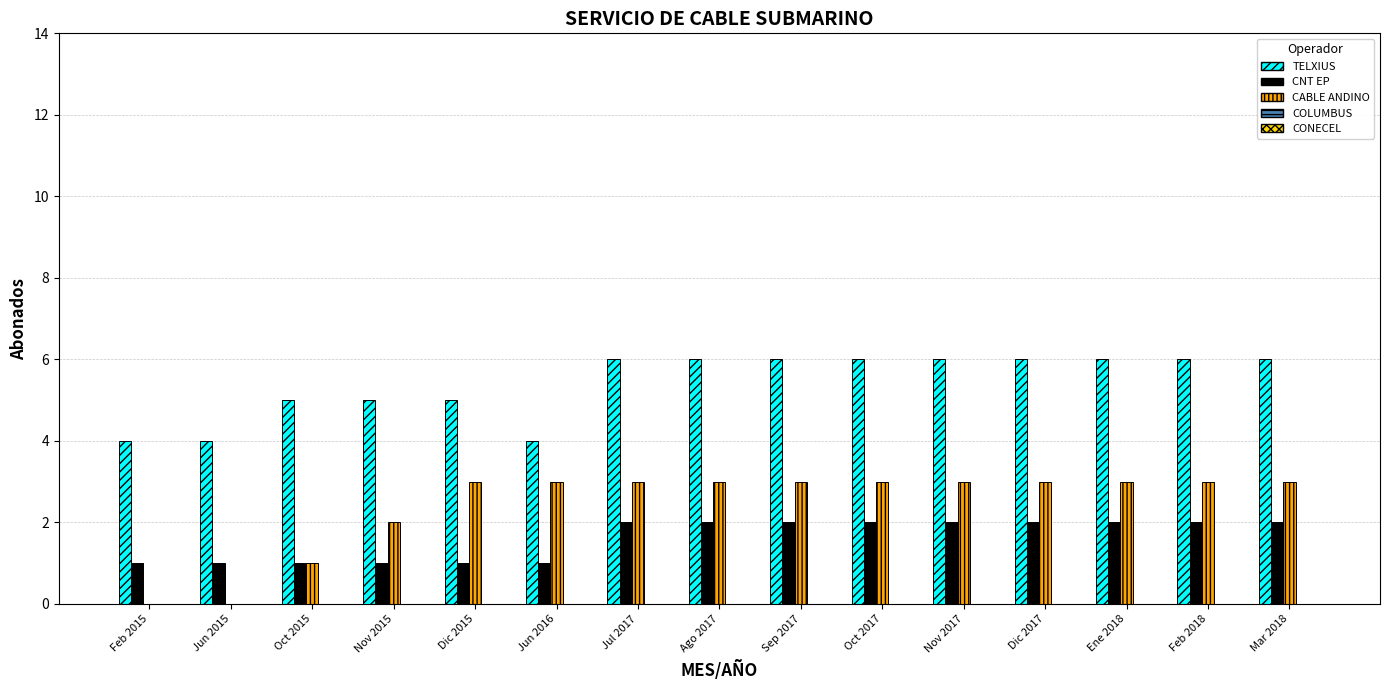

What is the sum of the CNT EP values at Dic 2017 and Nov 2015?

3